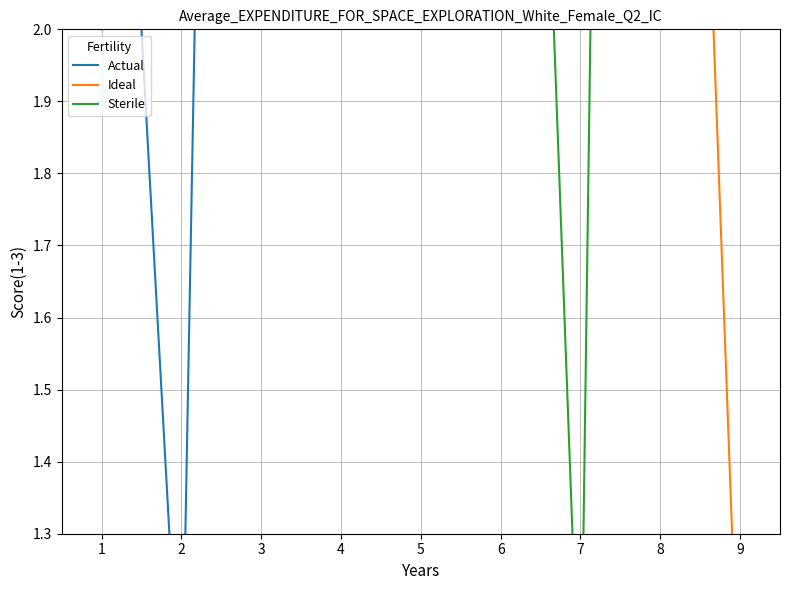

Reading right to left, what are all the values shown in this chart?

Actual: 8	6	4	5	2	9	7	1	3
Ideal: 1	4	2	3	9	8	5	7	6
Sterile: 7	9	1	4	3	5	8	6	2